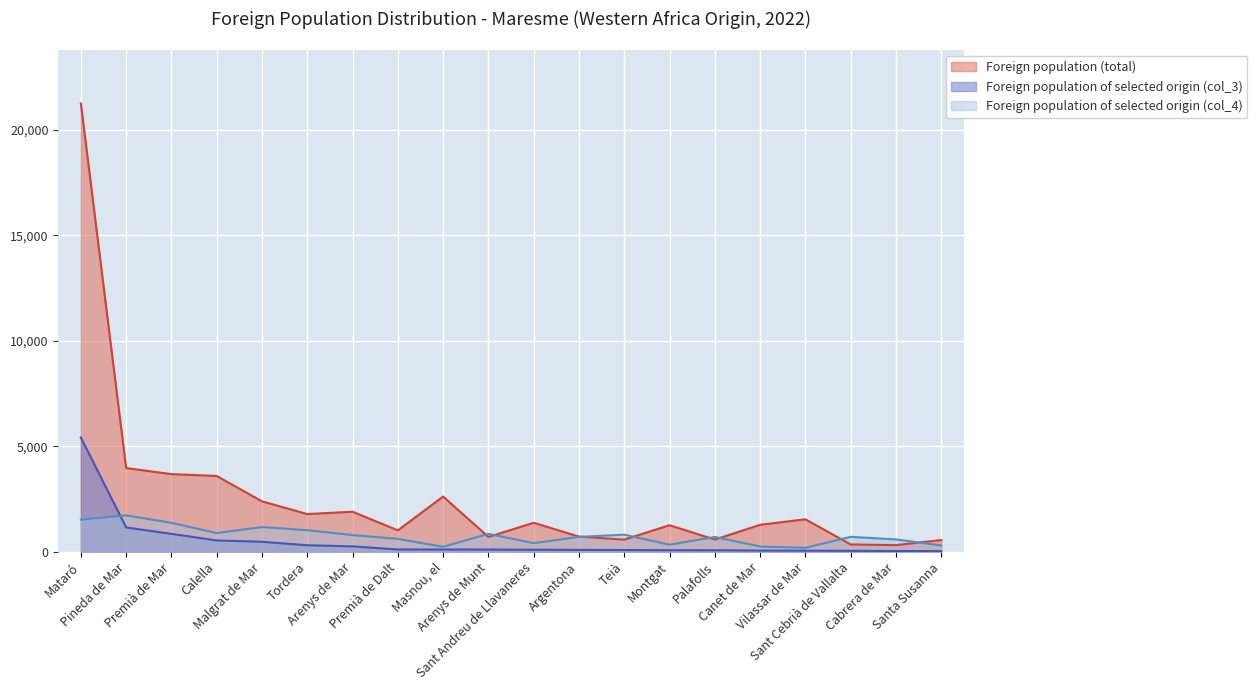

How many values in the Foreign population (total) series exceed 1370?

9